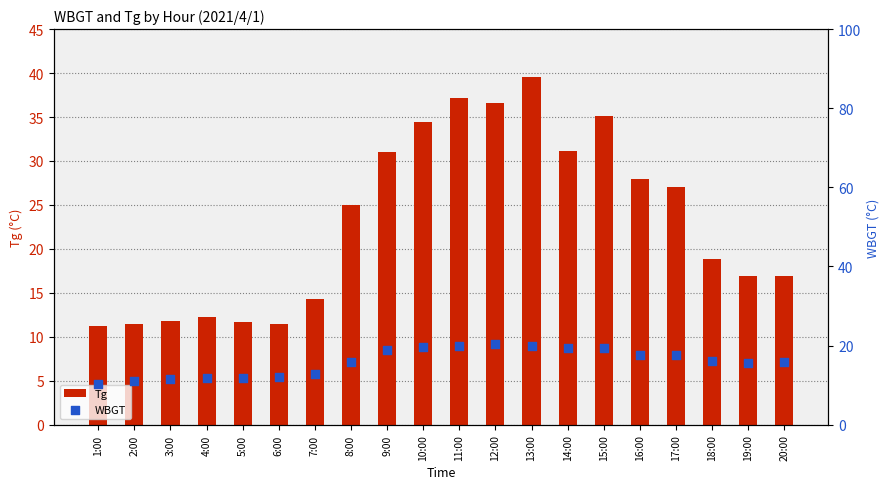

Is the value of WBGT at 2:00 greater than the value of Tg at 9:00?

No